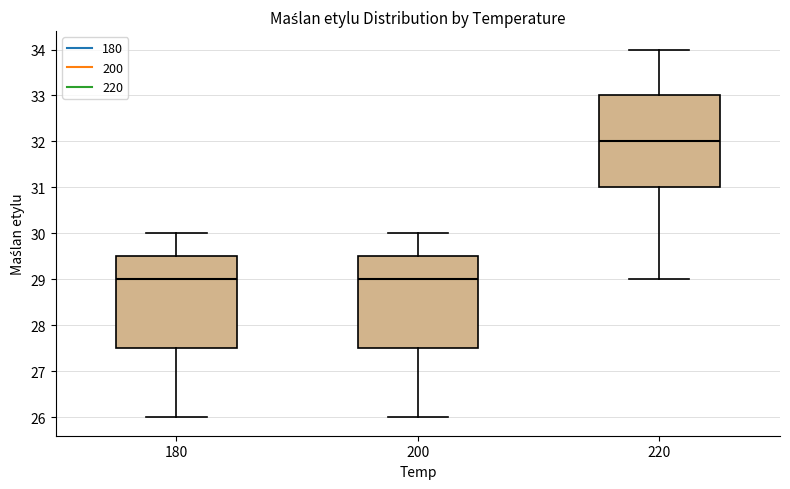

Reading left to right, transcribe this box plot: for each box, give where its median line is, the range the box spans, and where its two whiskers end, as read against the y-axis. The values are not printed on the chart, so give them approximately, as read against the axis.

180: median 29.0, box 27.5 to 29.5, whiskers 26.0 to 30.0
200: median 29.0, box 27.5 to 29.5, whiskers 26.0 to 30.0
220: median 32.0, box 31.0 to 33.0, whiskers 29.0 to 34.0